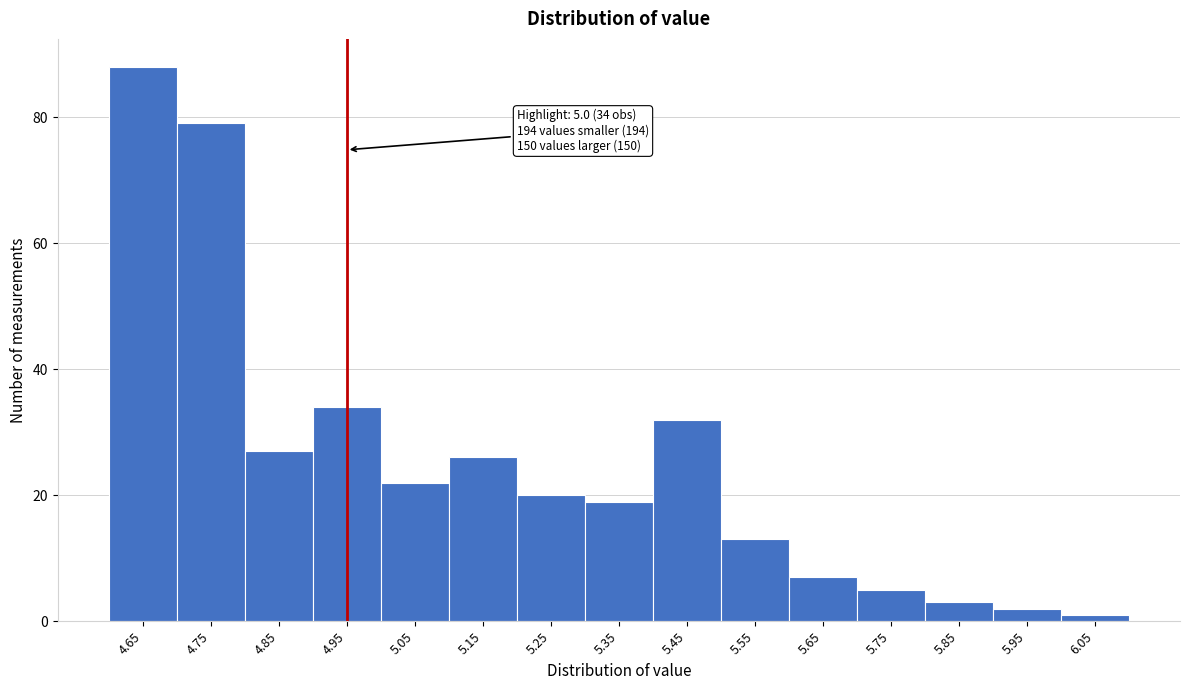

Reading right to left, what are all the values shown in this chart?

6.05=1	5.95=2	5.85=3	5.75=5	5.65=7	5.55=13	5.45=32	5.35=19	5.25=20	5.15=26	5.05=22	4.95=34	4.85=27	4.75=79	4.65=88